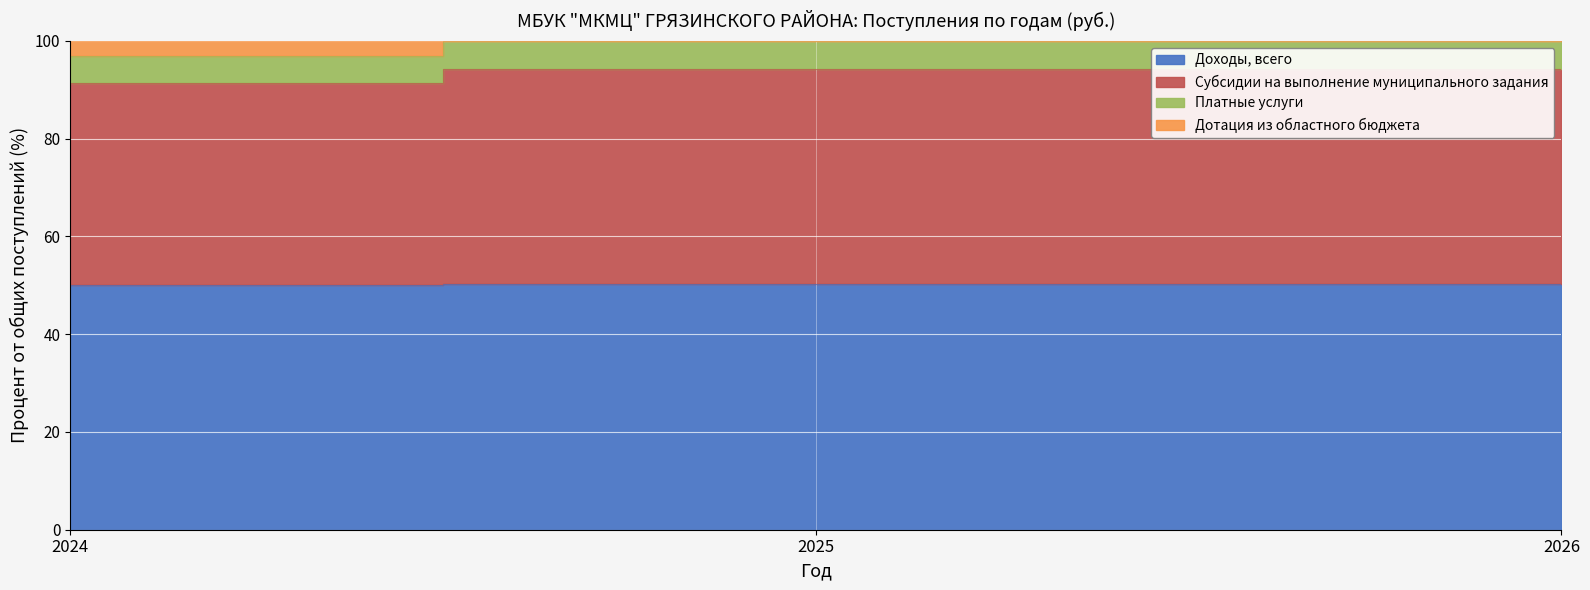

True or false: Субсидии на выполнение муниципального задания has a value of 94.2 at 2026.

True